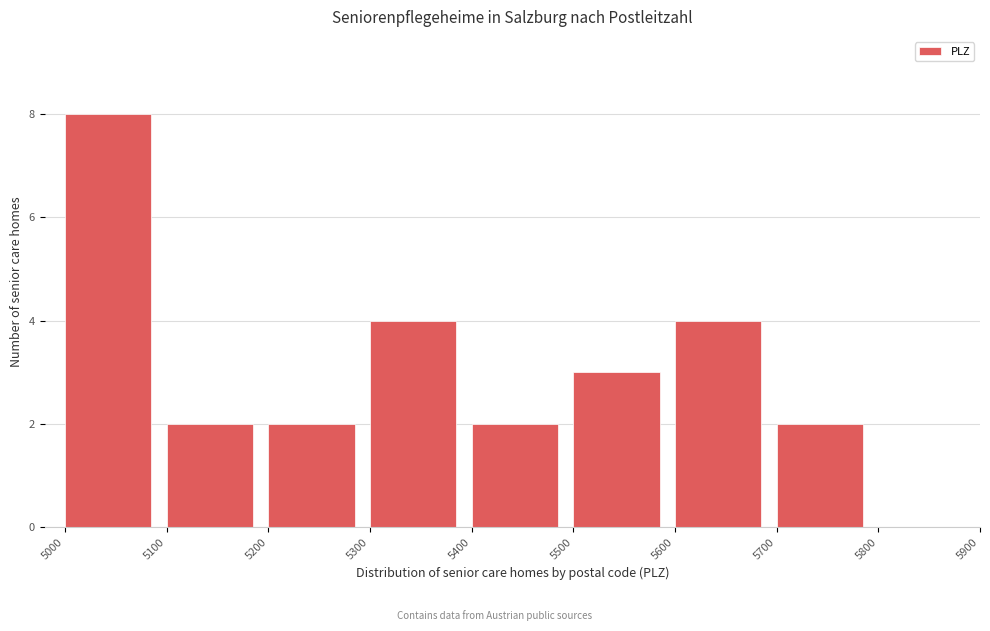

Which range on the x-axis has the tallest bar?

5000 to 5100